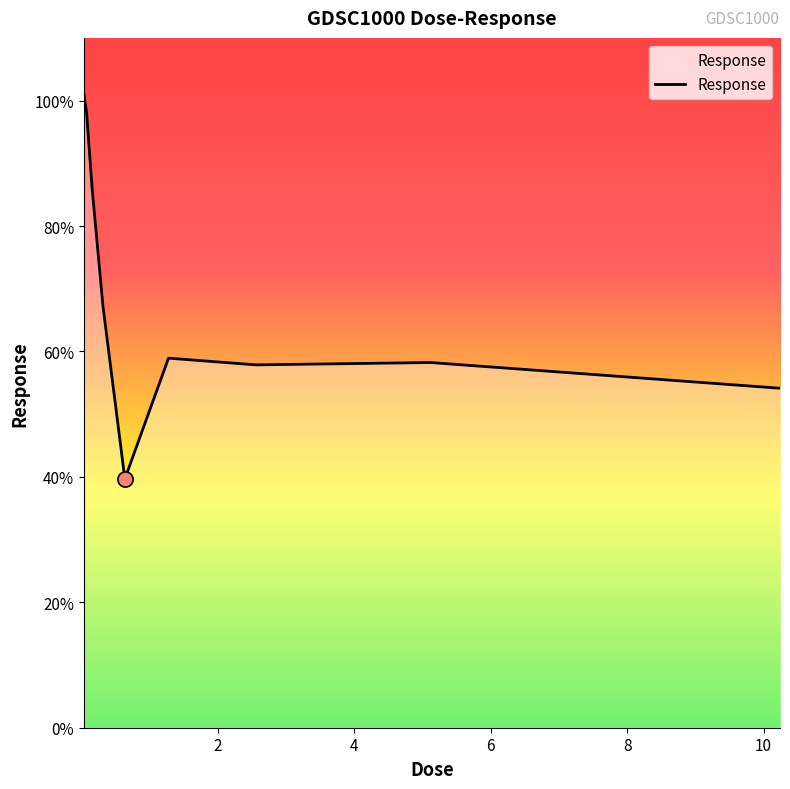

What is the difference between the maximum and minimum values?

61.3